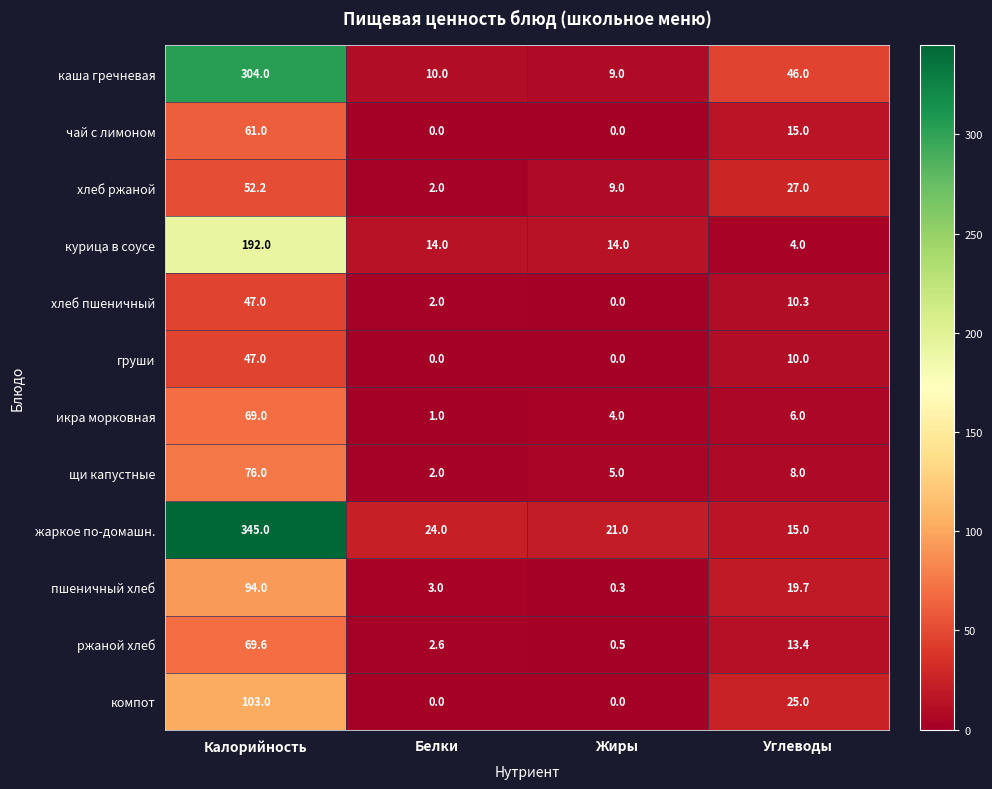

Where does the каша гречневая series first go above 46?

Калорийность